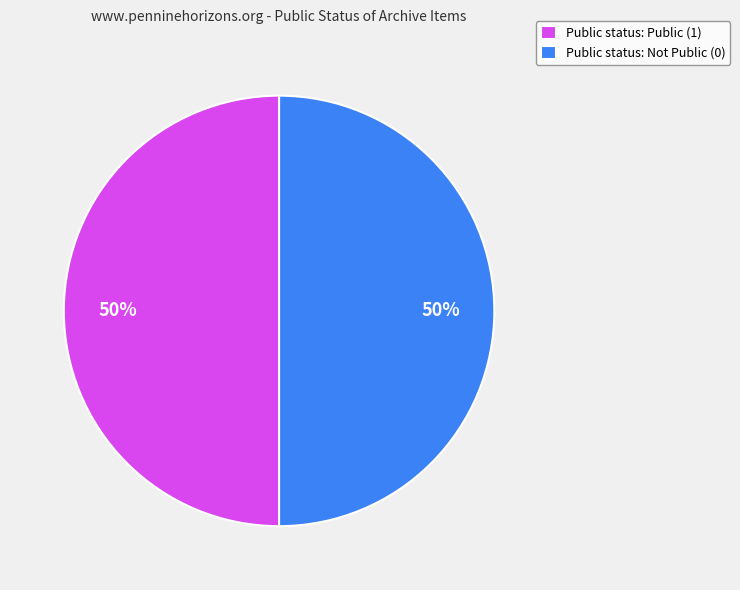

Is the sum of Public status: Not Public (0) and Public status: Public (1) greater than half?

Yes